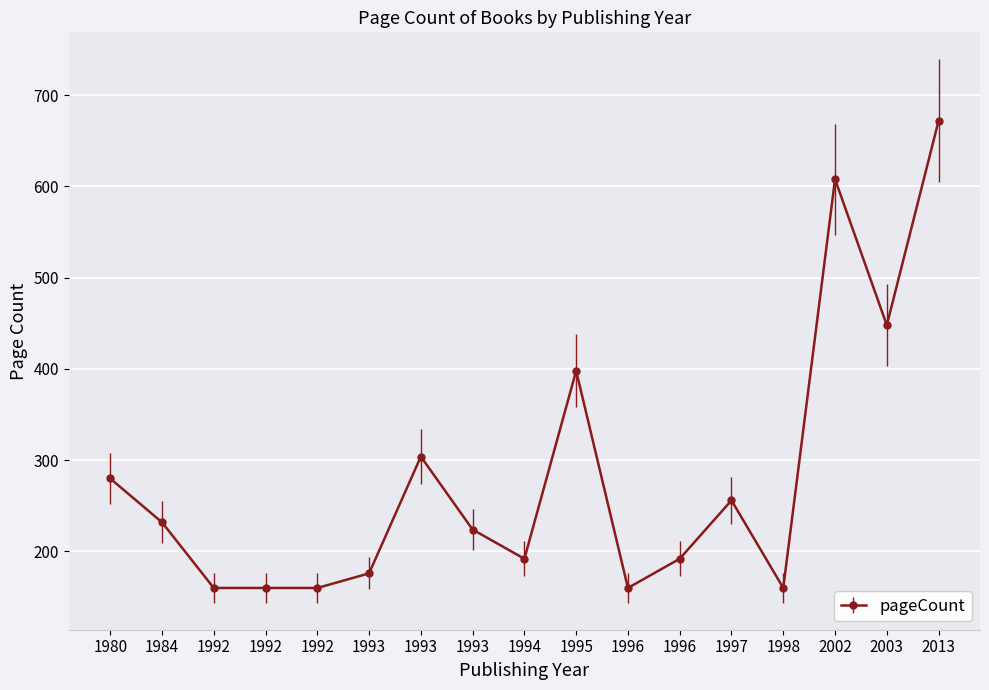

What is the value of the 14th point from the left?

160